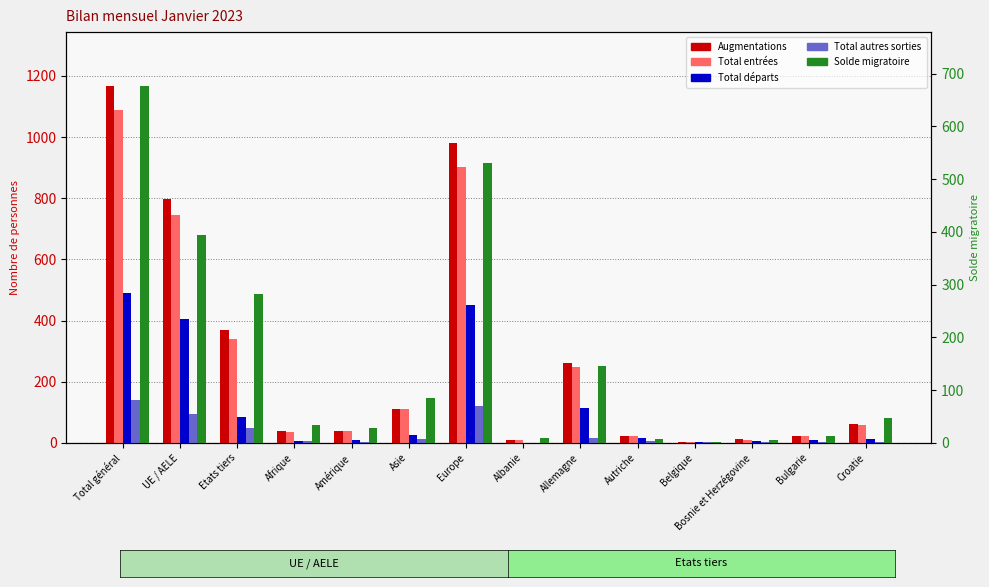

What is the label of the 4th bar from the right?

Belgique